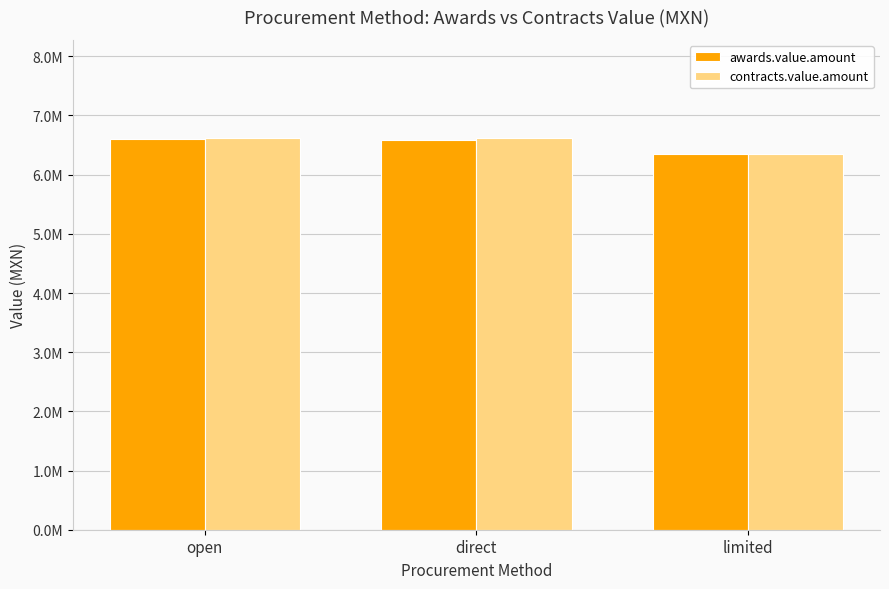

Rank the categories by awards.value.amount value from lowest to highest.

limited, direct, open